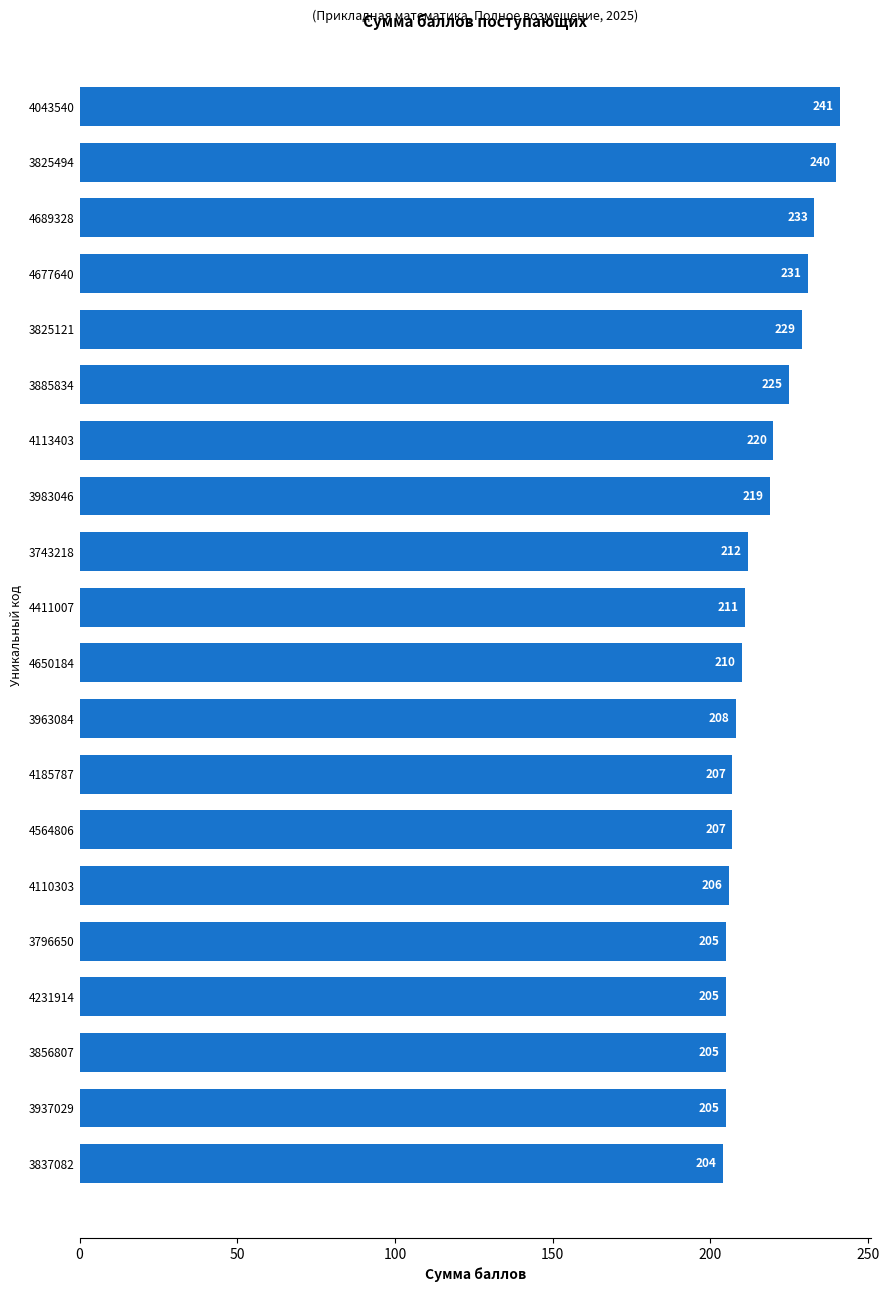

Reading top to bottom, what are all the values shown in this chart?

4043540=241	3825494=240	4689328=233	4677640=231	3825121=229	3885834=225	4113403=220	3983046=219	3743218=212	4411007=211	4650184=210	3963084=208	4185787=207	4564806=207	4110303=206	3796650=205	4231914=205	3856807=205	3937029=205	3837082=204